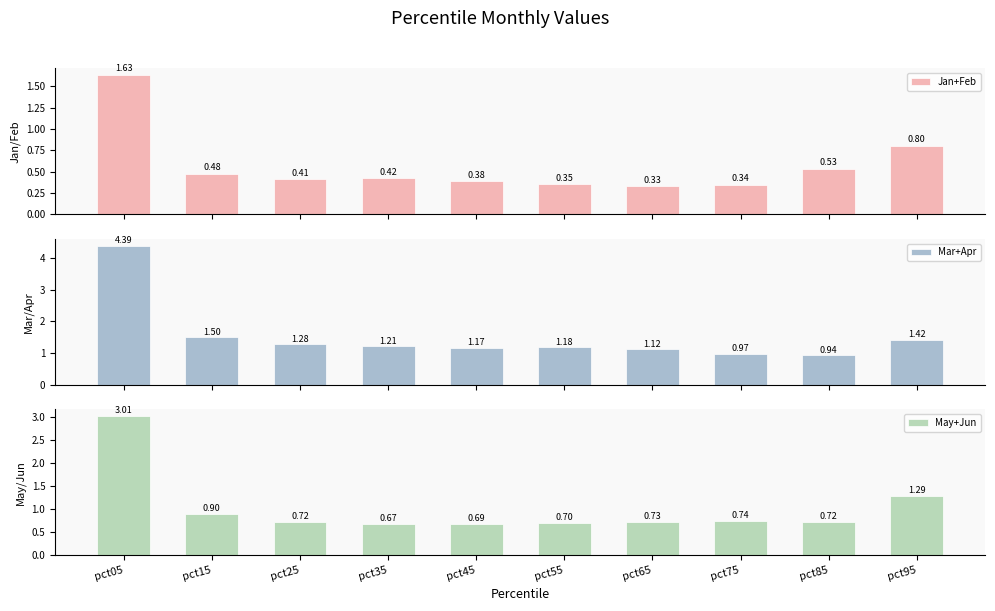

What is the smallest value displayed?

0.3